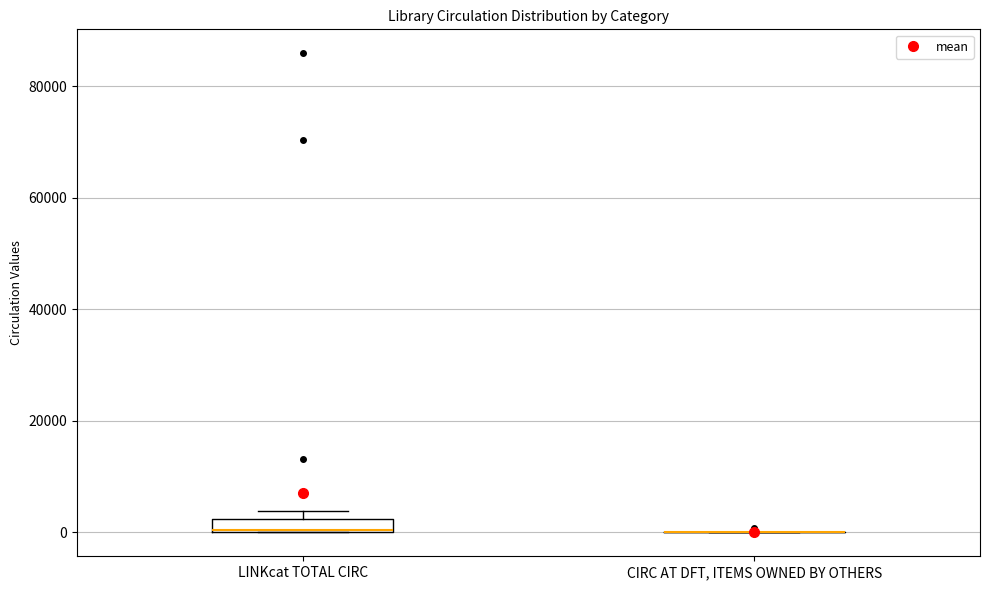

Which box is the tallest, from its lower edge to its upper edge?

LINKcat TOTAL CIRC